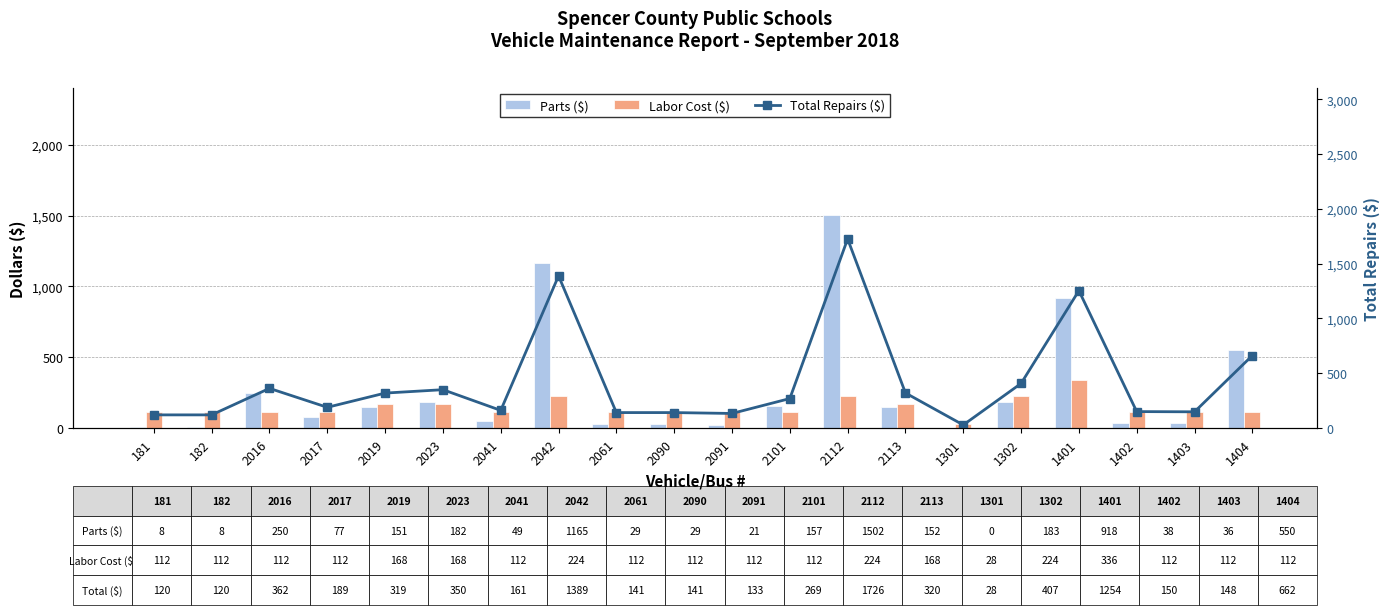

What is the minimum value for Total Repairs ($)?

28